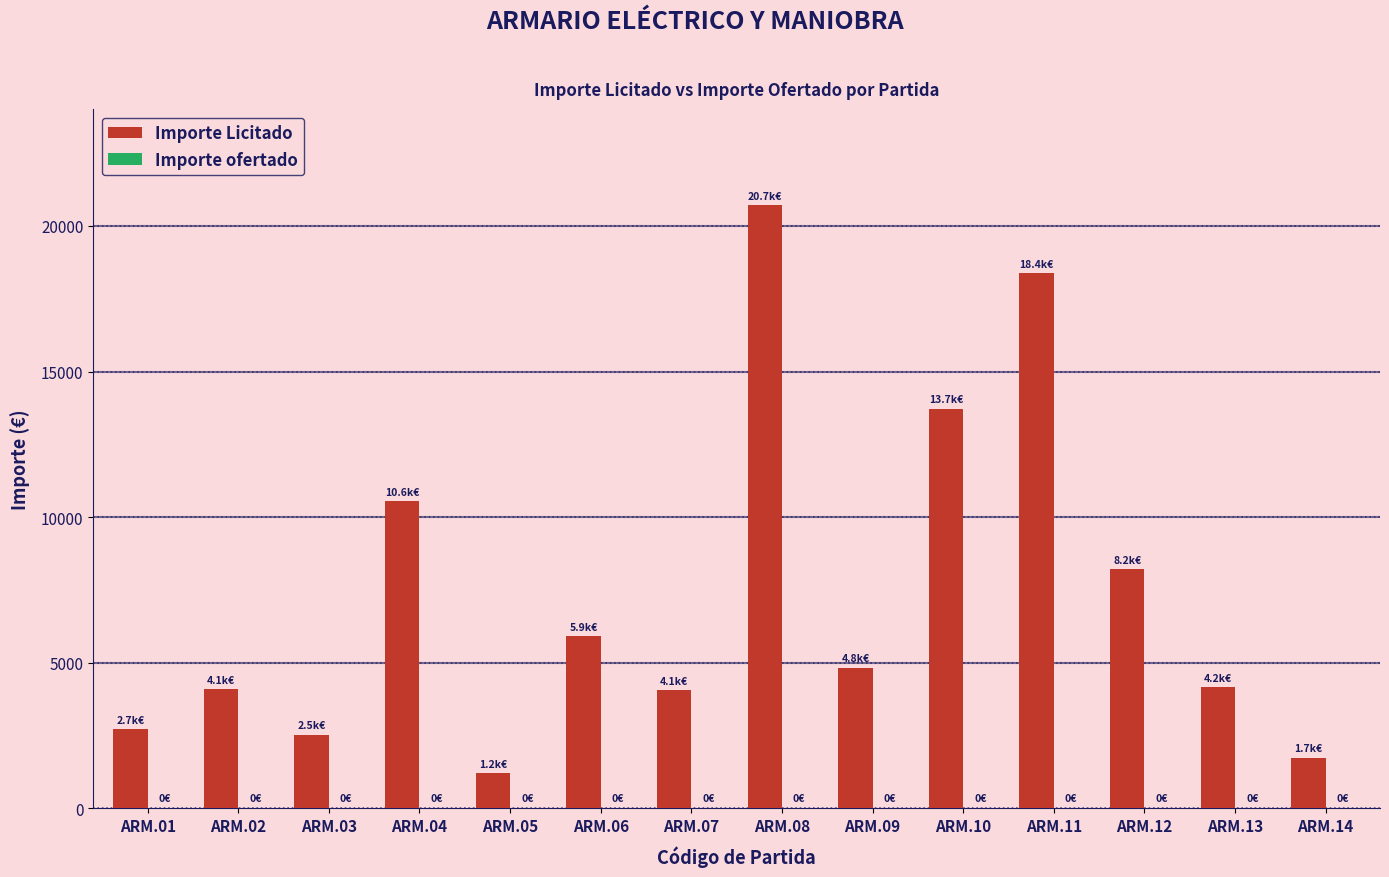

What is the change in value from ARM.12 to ARM.13?

-4039.9